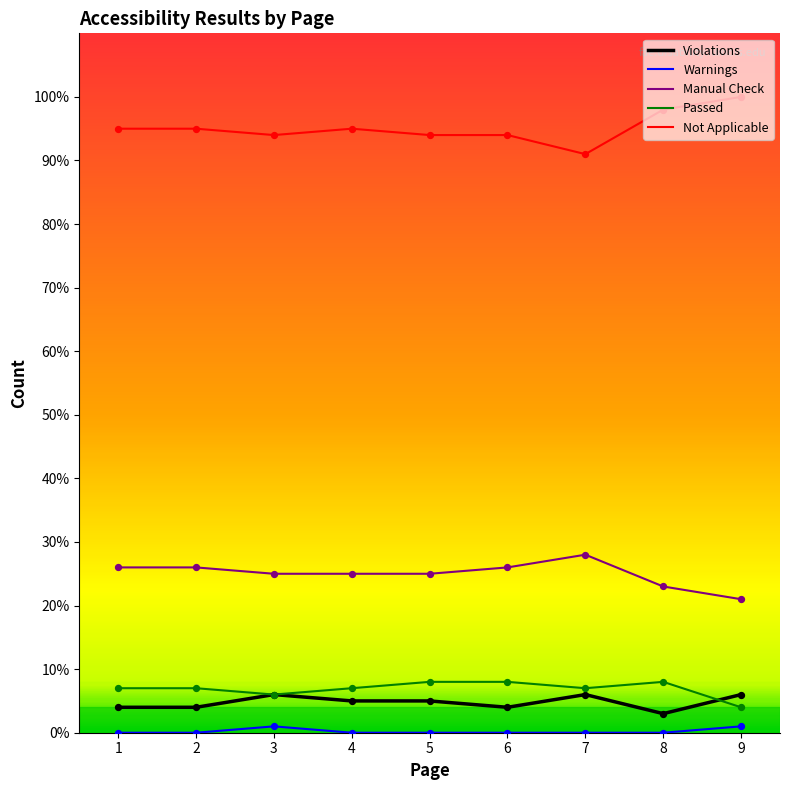

What is the total value across all series at 4?

132